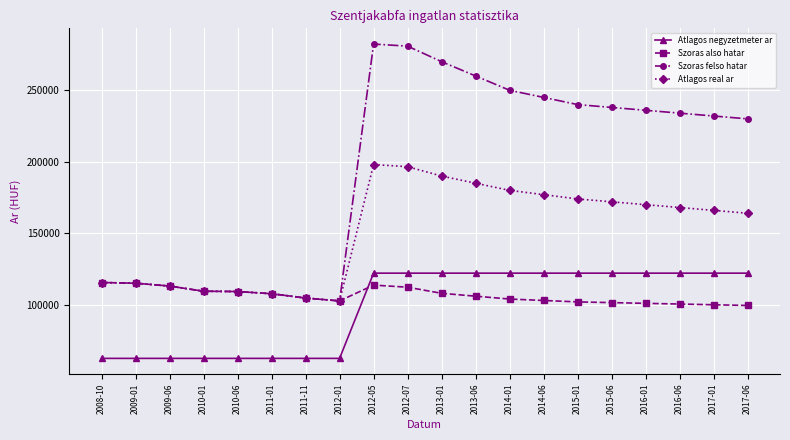

What is the difference between the maximum and second lowest values in the Szoras also hatar series?

15563